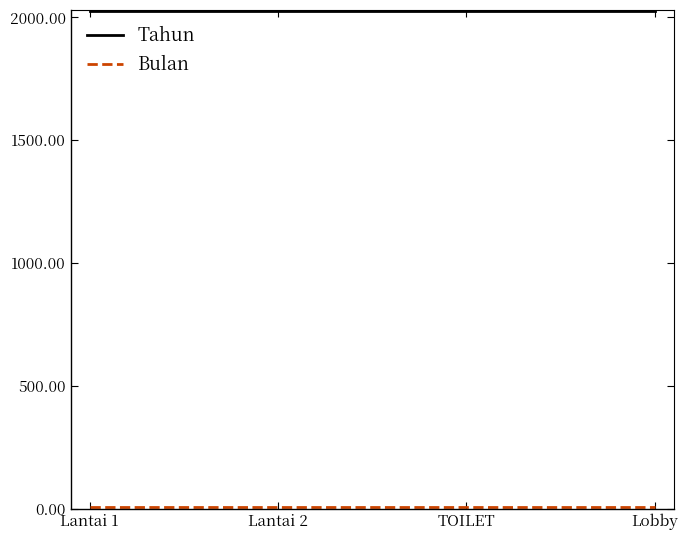

At how many categories does at least one series exceed 1283?

4